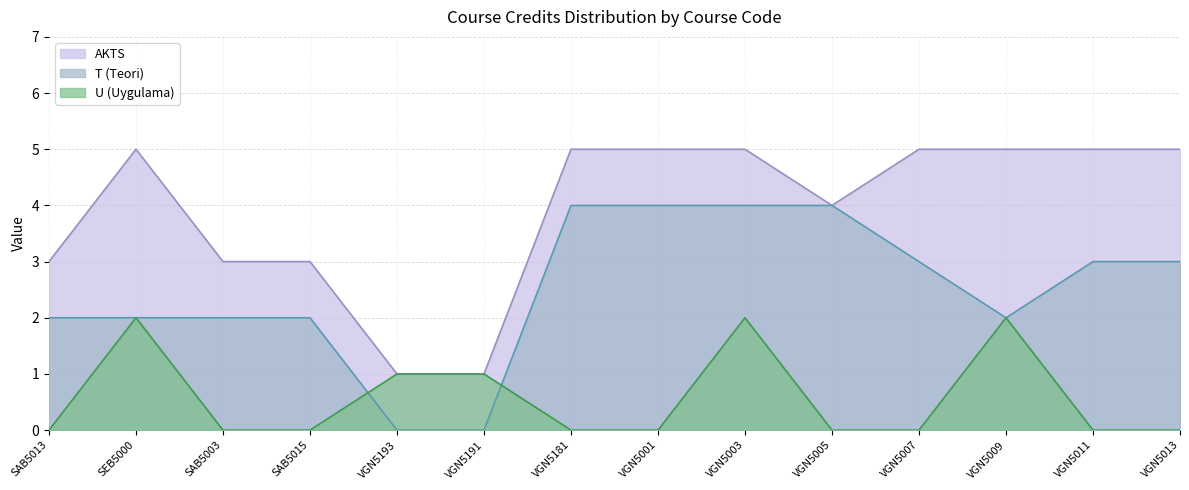

True or false: AKTS and U (Uygulama) intersect in this chart.

False